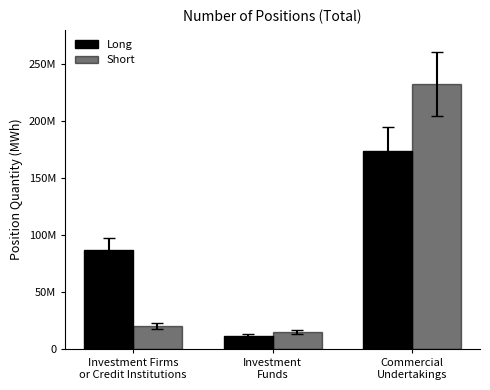

What is the value of the Long bar at the 2nd from the left?

11726949